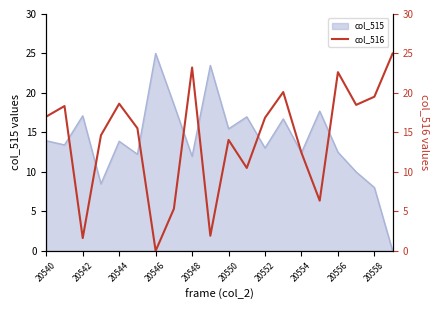

Read the value at 15.

6.4